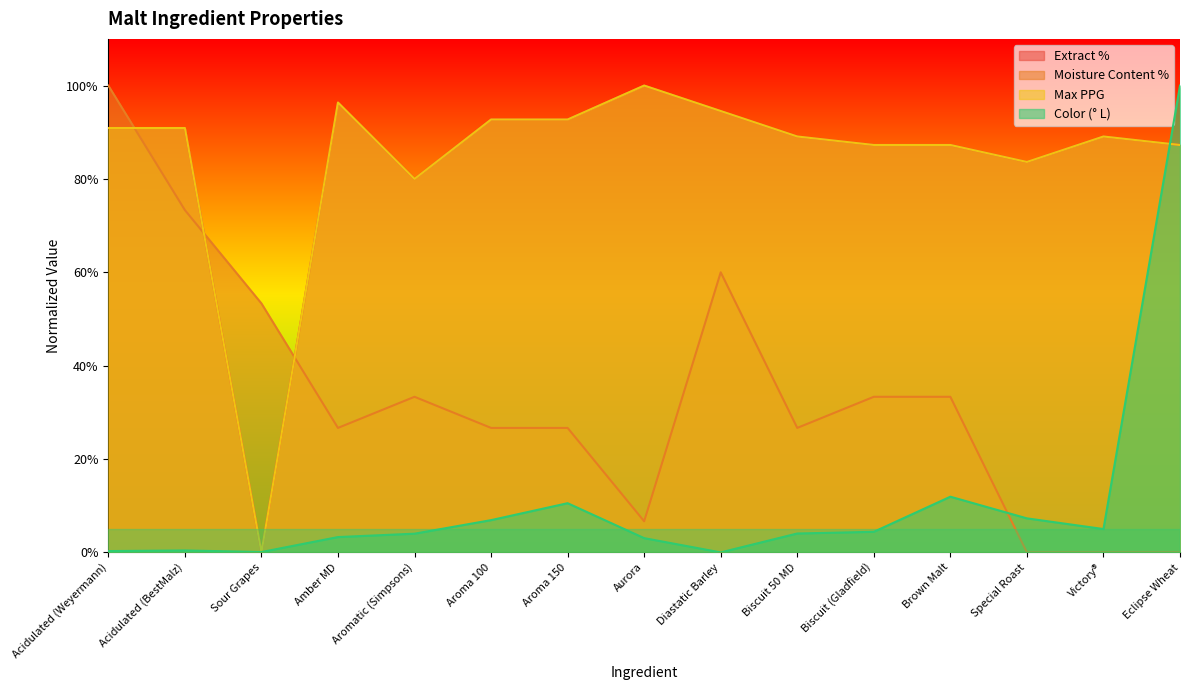

How many lines are shown in the chart?

4